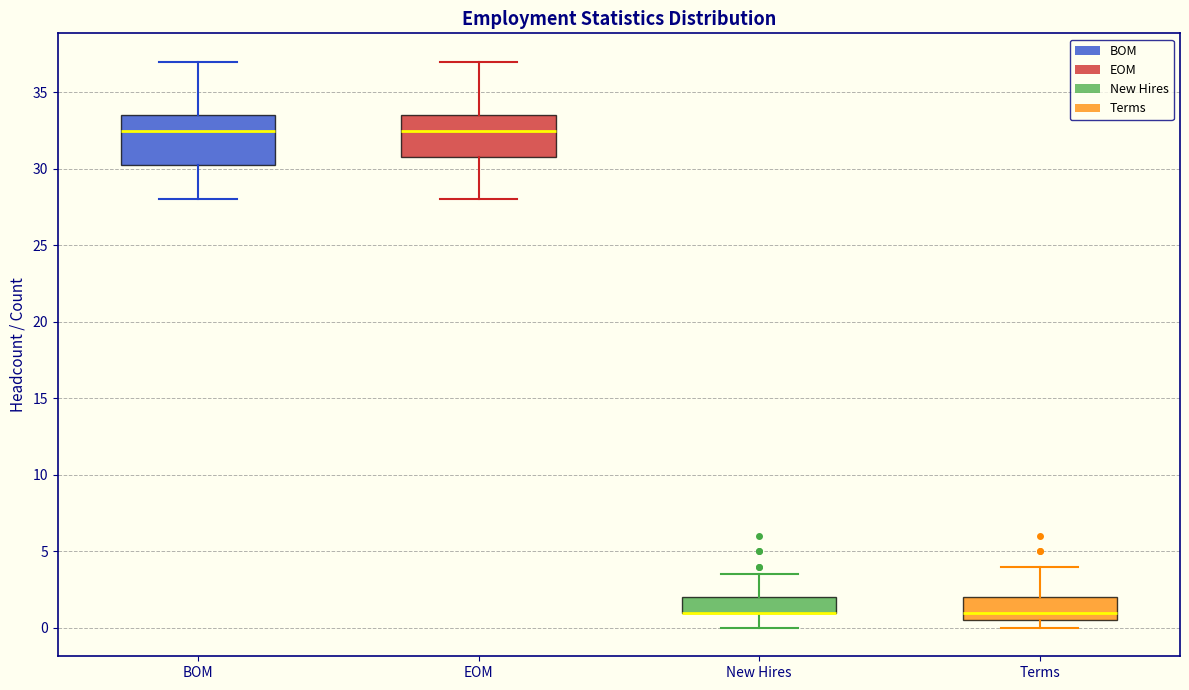

Where is the lower edge of the box for BOM on the y-axis? The values are not printed on the chart, so give them approximately, as read against the axis.

30.5